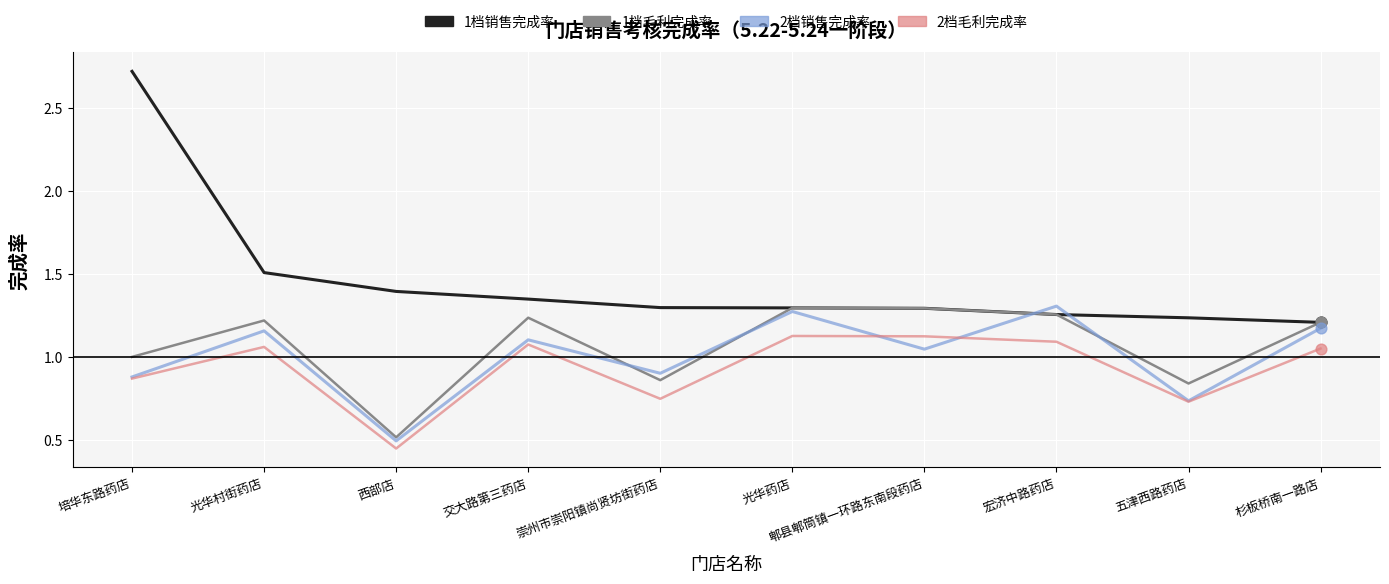

At which category is the sum across all series the highest?

培华东路药店